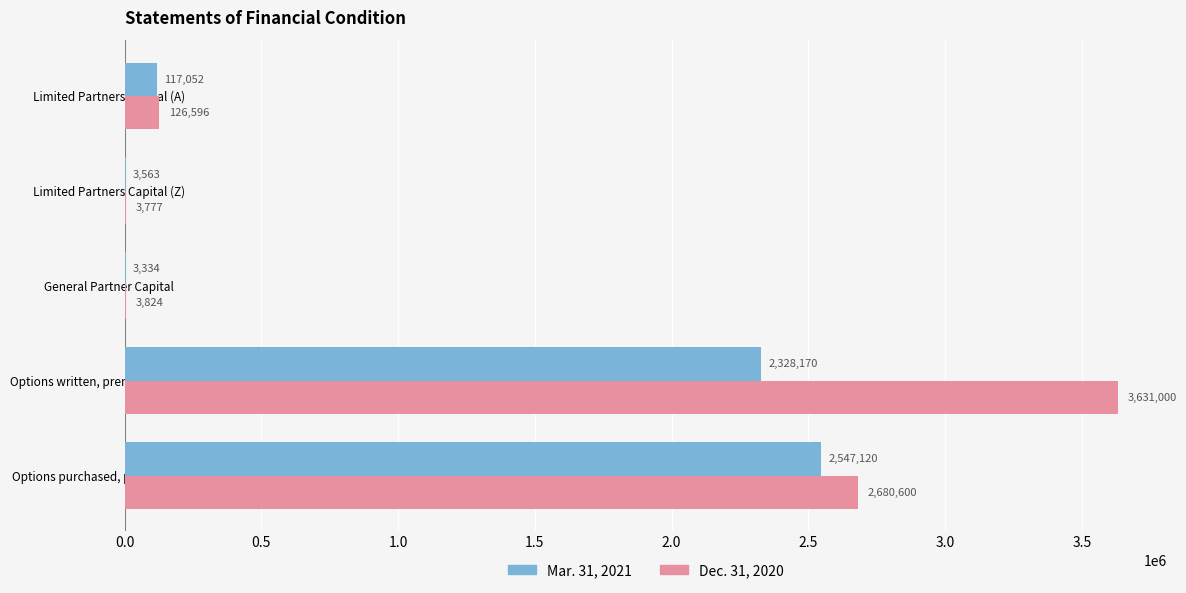

Which label corresponds to the largest value in the chart?

Options written, premiums received